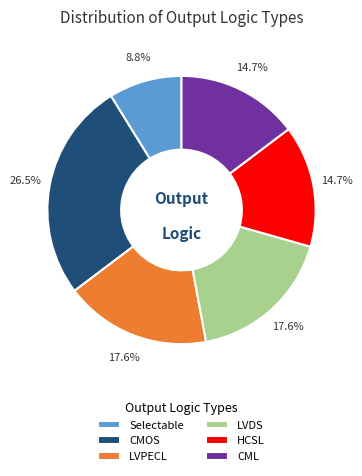

Combined, do HCSL and CMOS account for over 50%?

No